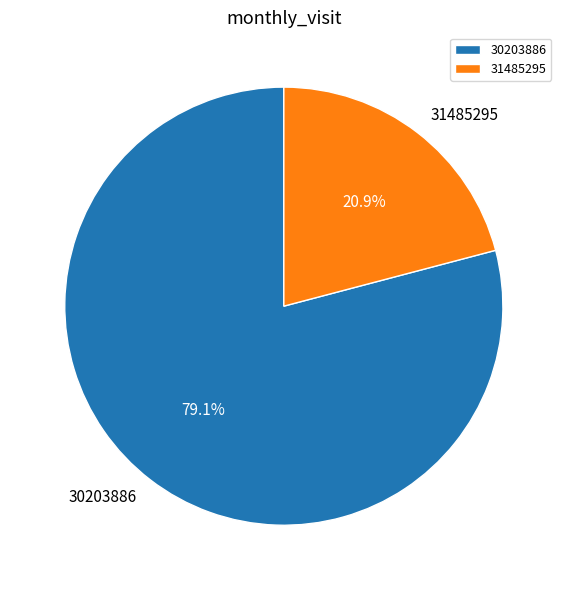

What percentage is NOT represented by 31485295?

79.1%